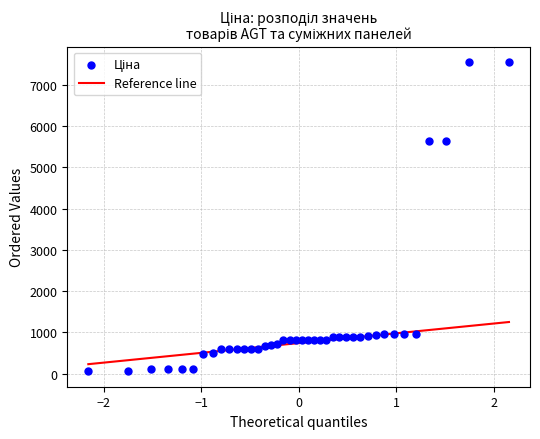

What is the range of Y values (max minus min)?

7489.2